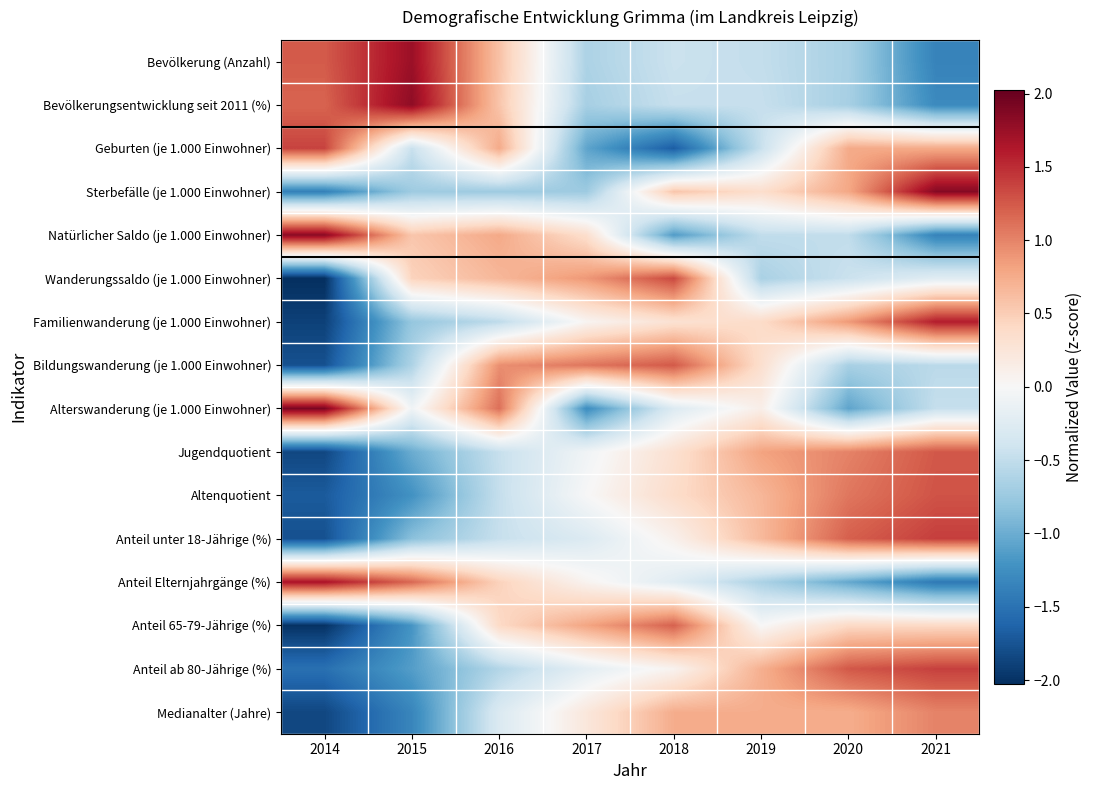

Which has a higher value, 2014 or 2019?

2014